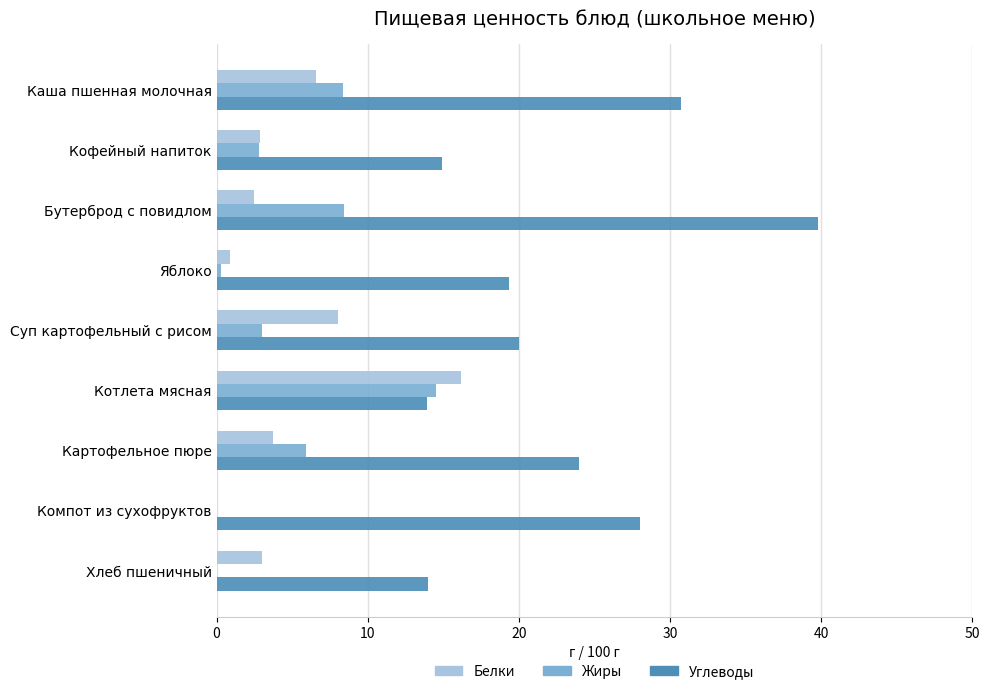

Is the value of Жиры at Суп картофельный с рисом greater than the value of Белки at Каша пшенная молочная?

No